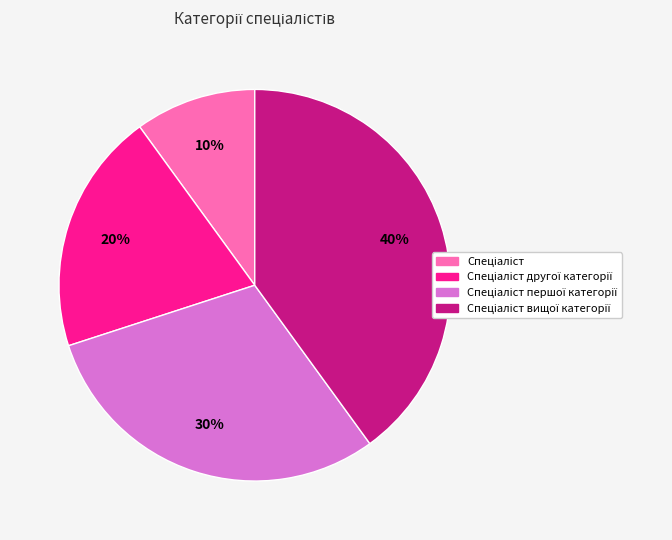

How many segments does this pie chart have?

4